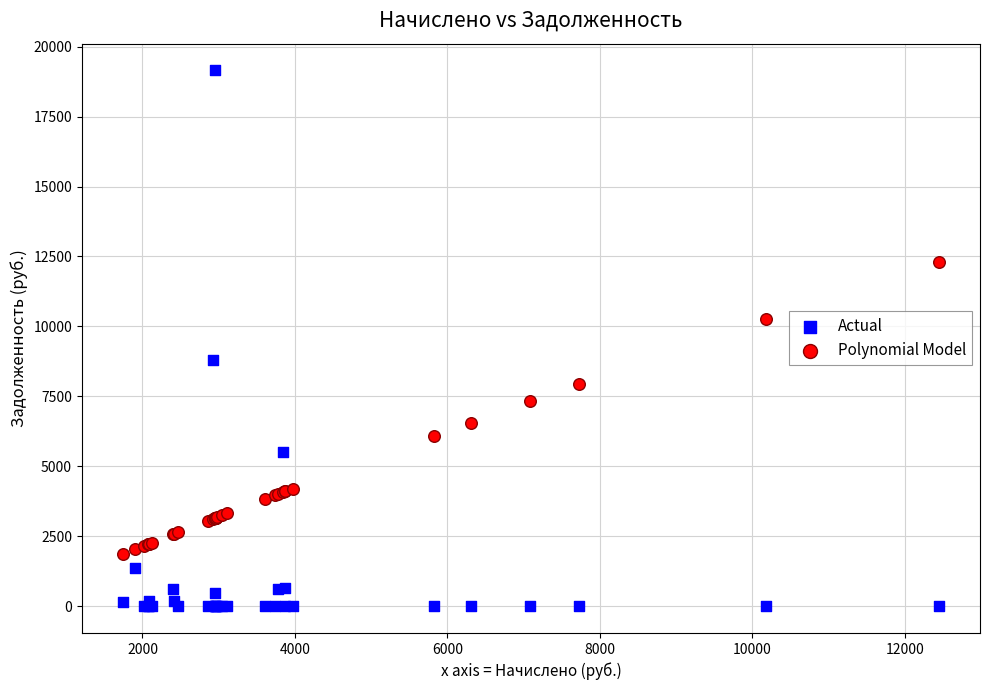

What are all the series names shown in the legend?

Actual, Polynomial Model